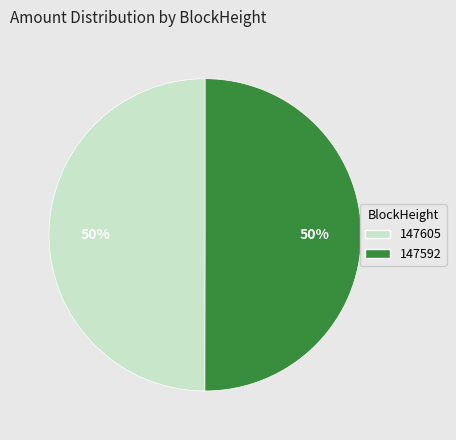

Count the number of slices in the pie.

2